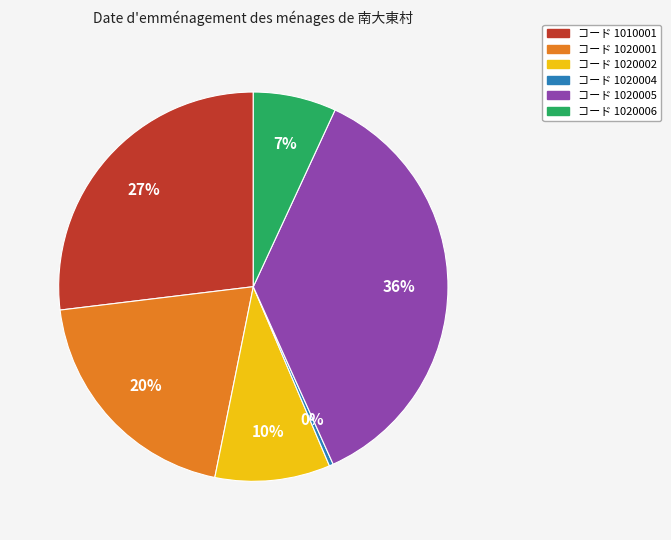

Is there any slice that represents more than half of the pie?

No